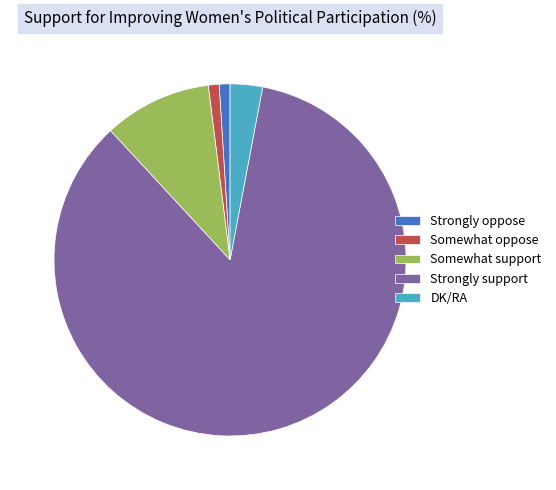

What is the ratio of the value at Somewhat support to the value at Somewhat oppose?

10.0